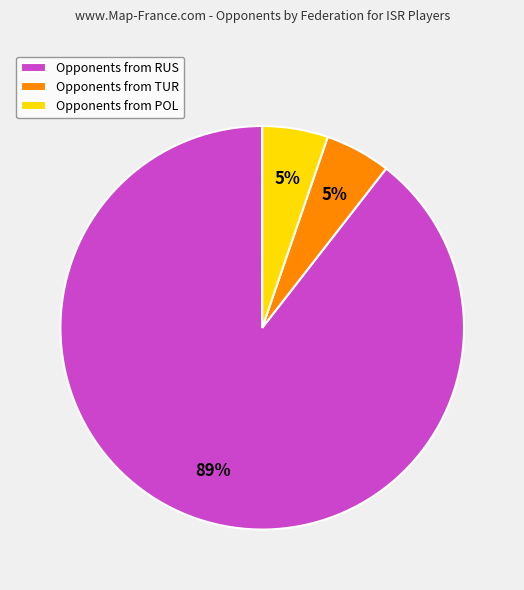

The Opponents from TUR slice represents 5% of the pie. True or false?

True